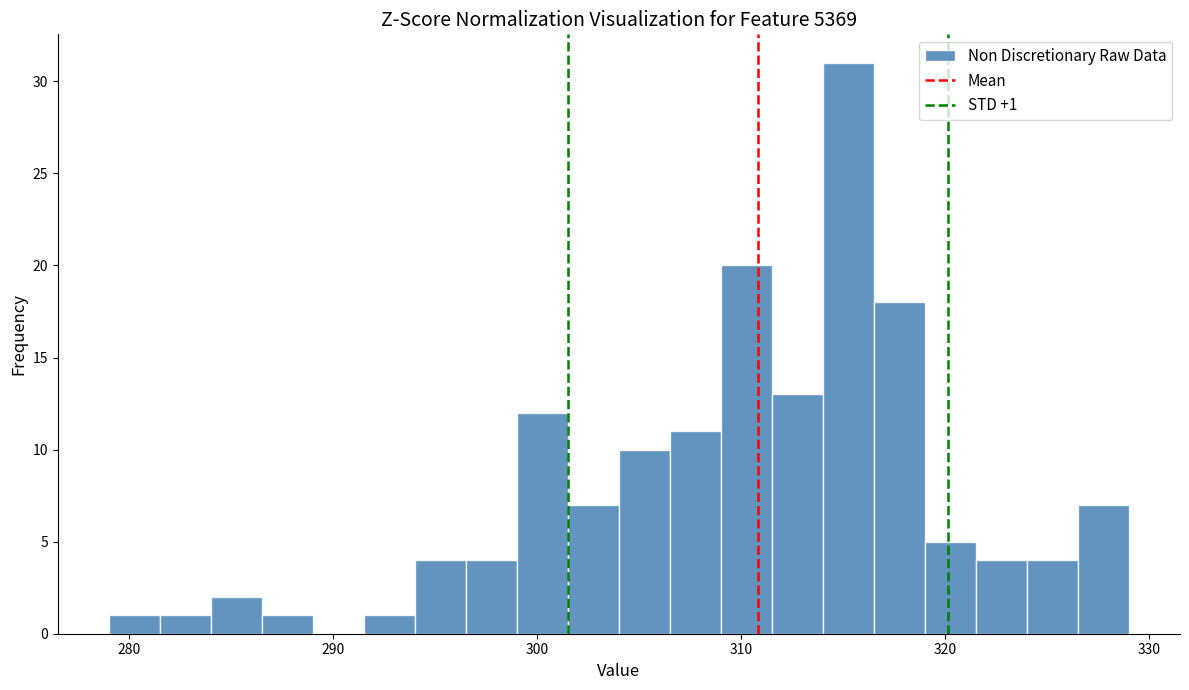

Read against the x-axis, roughly where is the centre of the tallest bar?

315